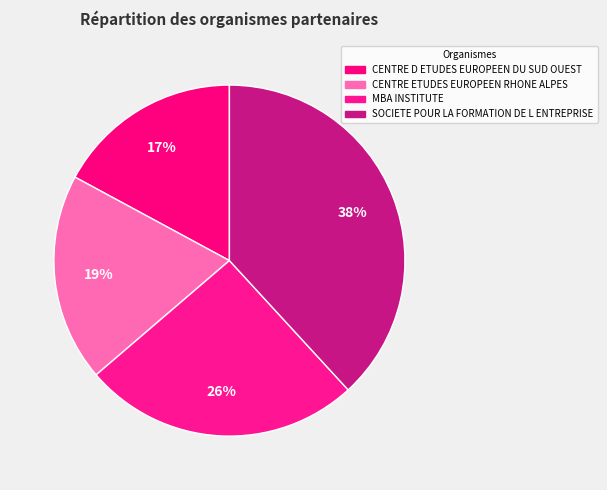

Is the sum of MBA INSTITUTE and CENTRE ETUDES EUROPEEN RHONE ALPES greater than half?

No